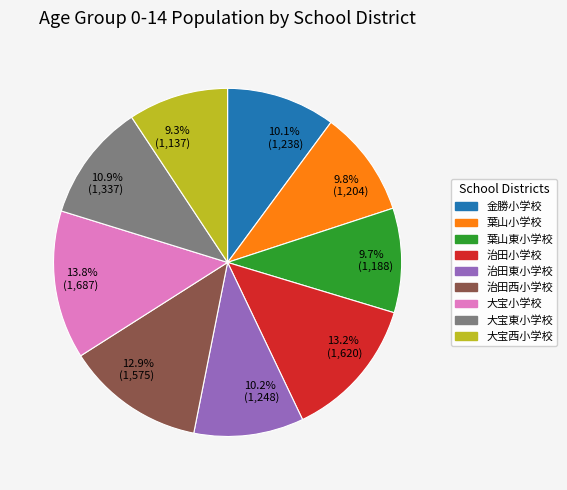

What is the largest slice in the pie chart?

13.8% (1,687)